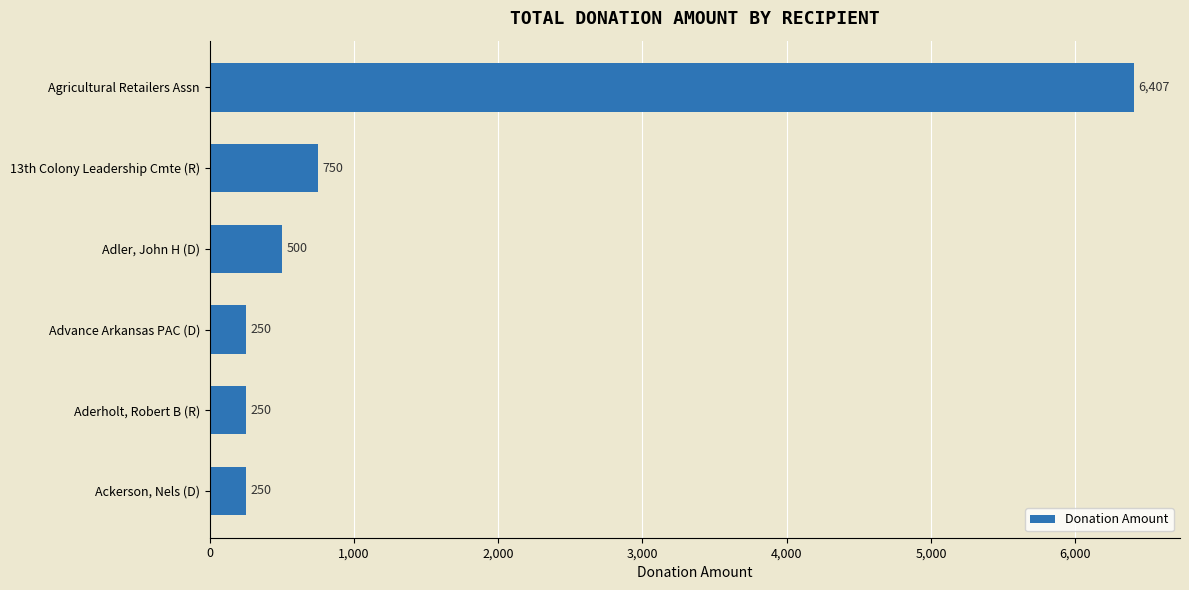

What is the maximum value shown in the chart?

6407